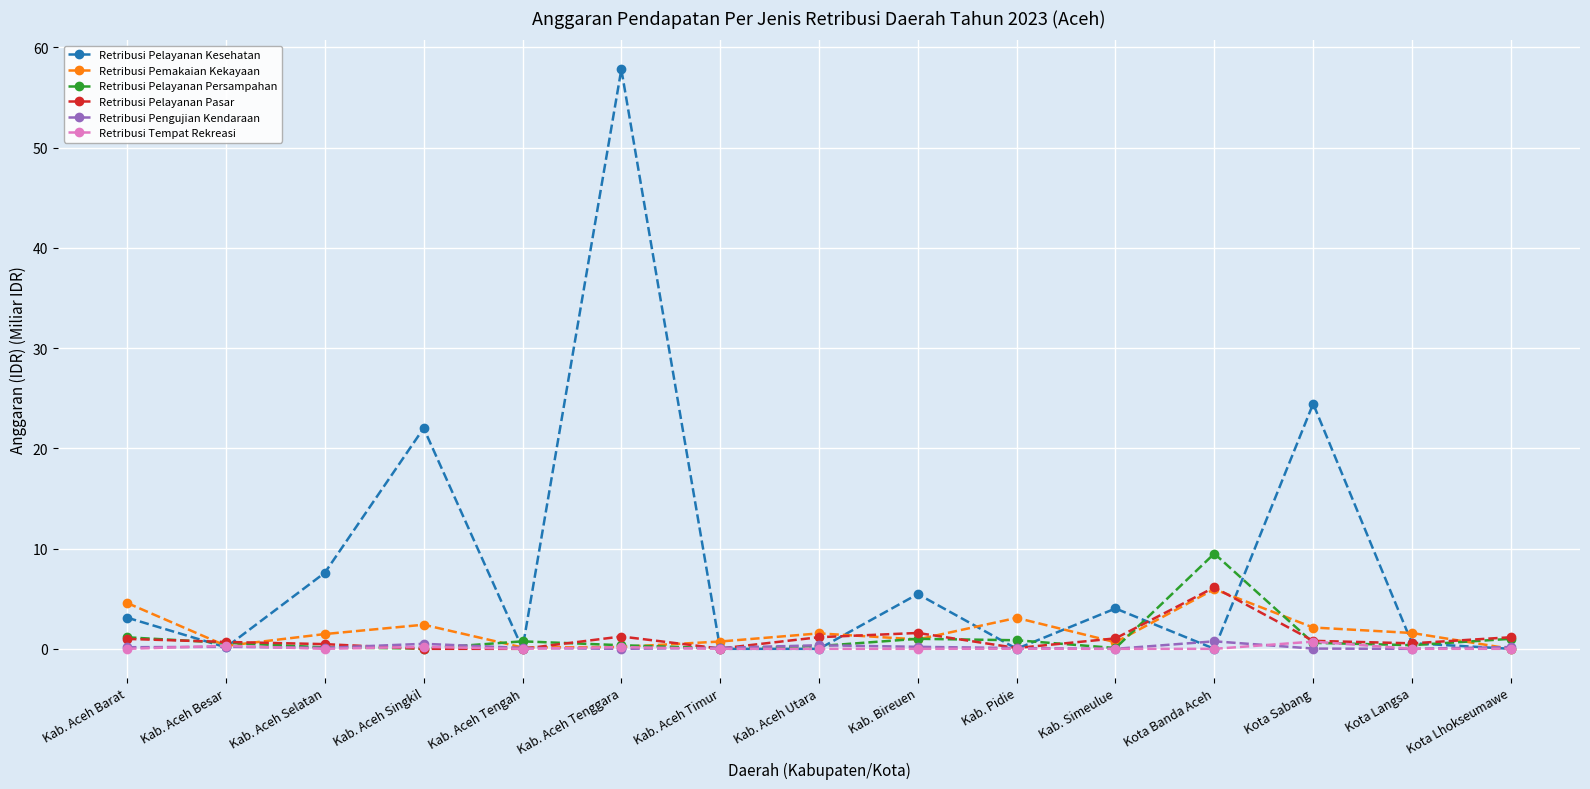

After their last crossing, which series has the higher values: Retribusi Pemakaian Kekayaan or Retribusi Pelayanan Pasar?

Retribusi Pelayanan Pasar